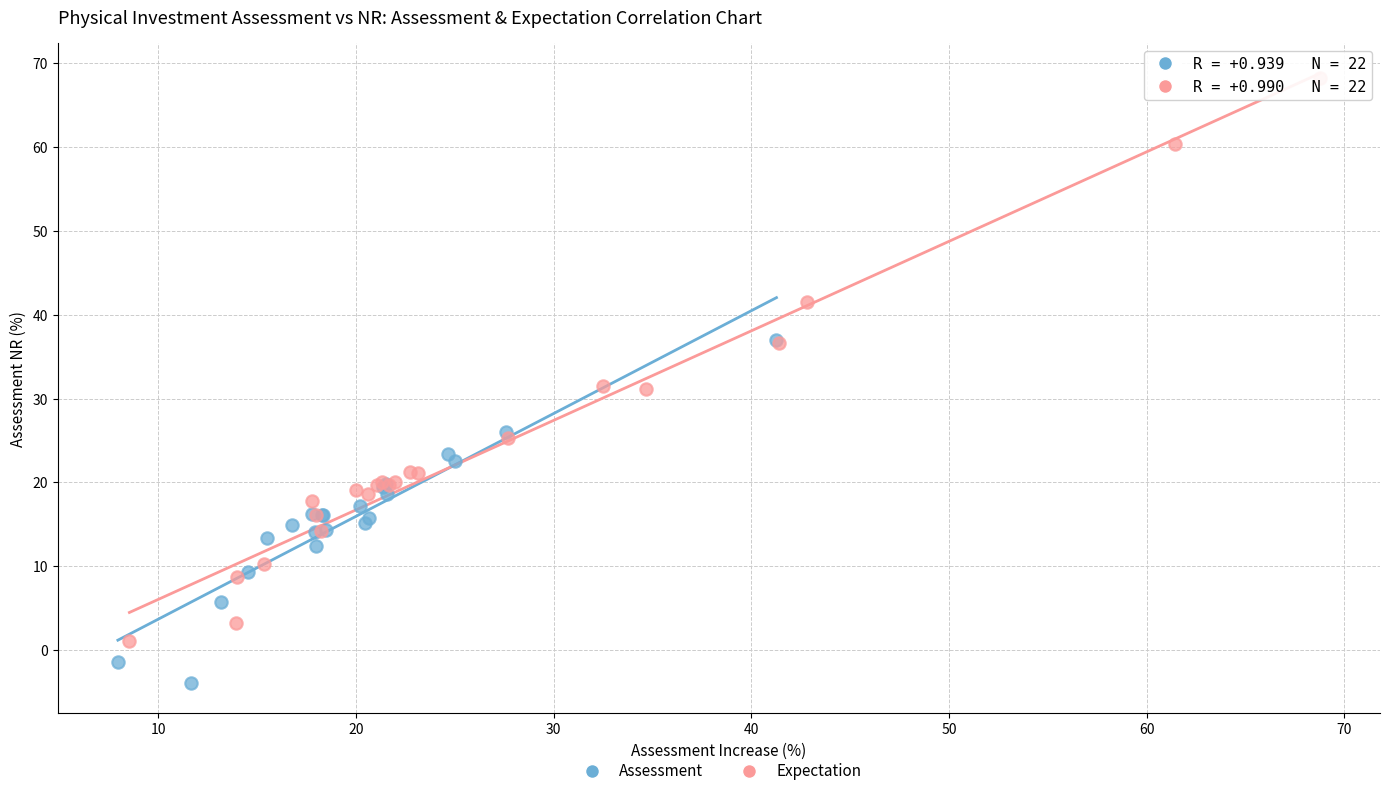

Which series contains the highest Y value?

Expectation